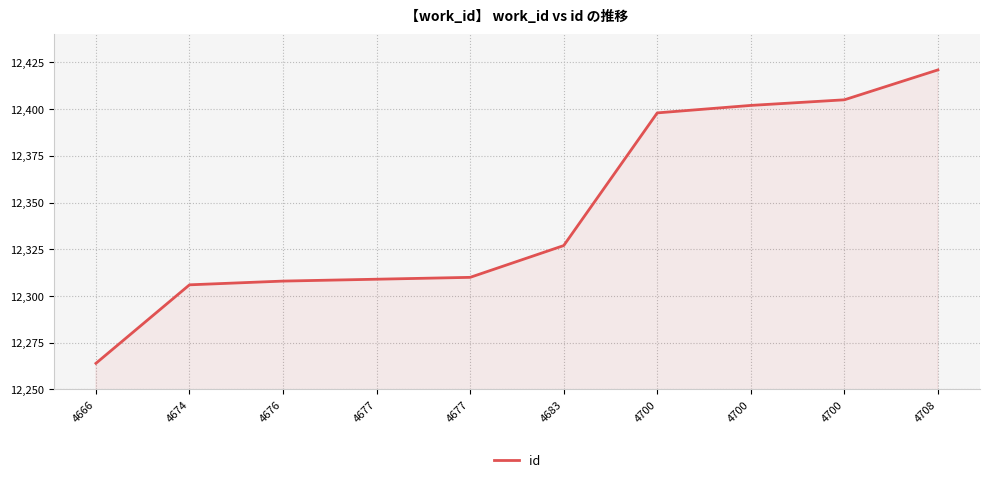

Which label corresponds to the smallest value in the chart?

4666